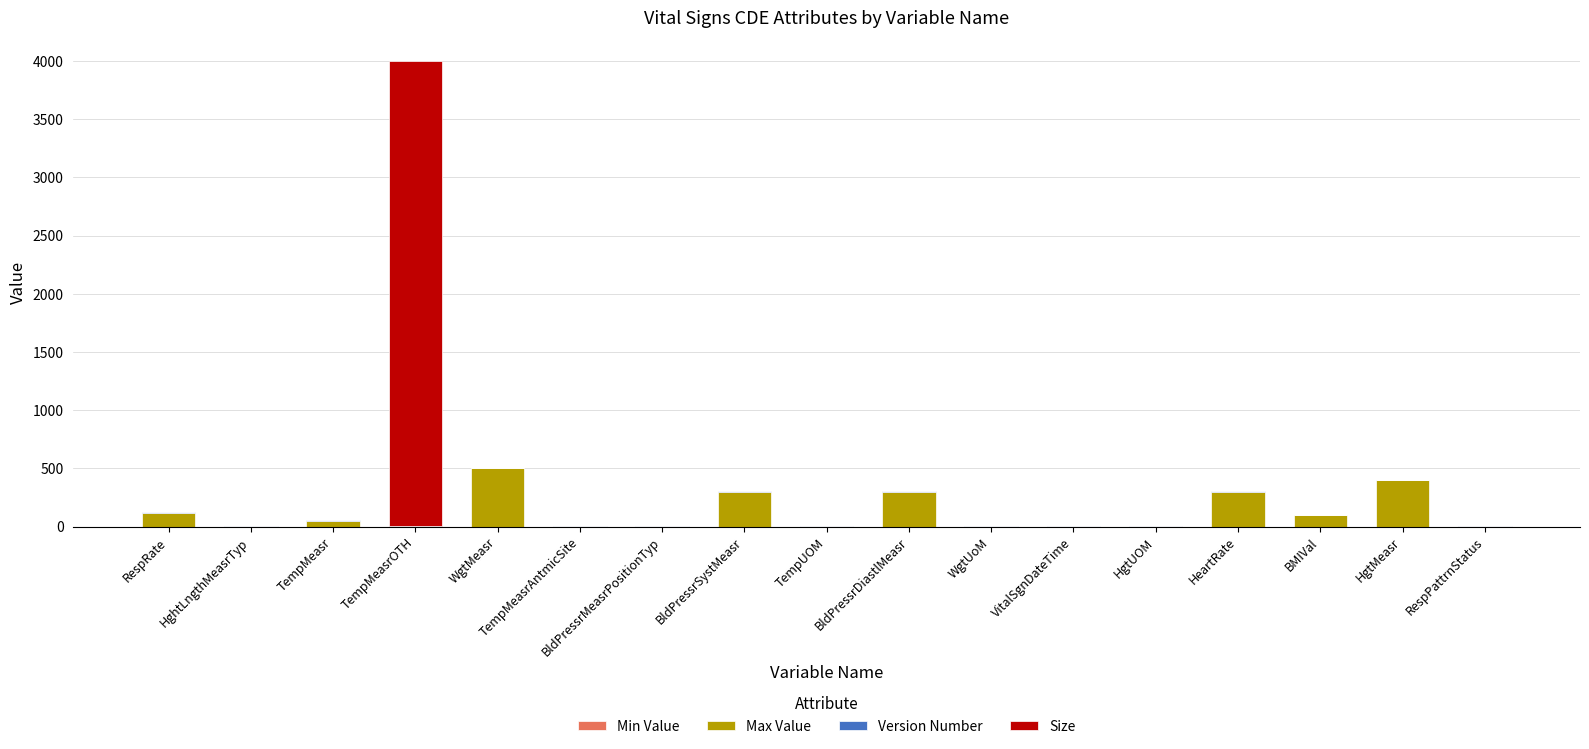

What is the sum of all Max Value values?

2069.0